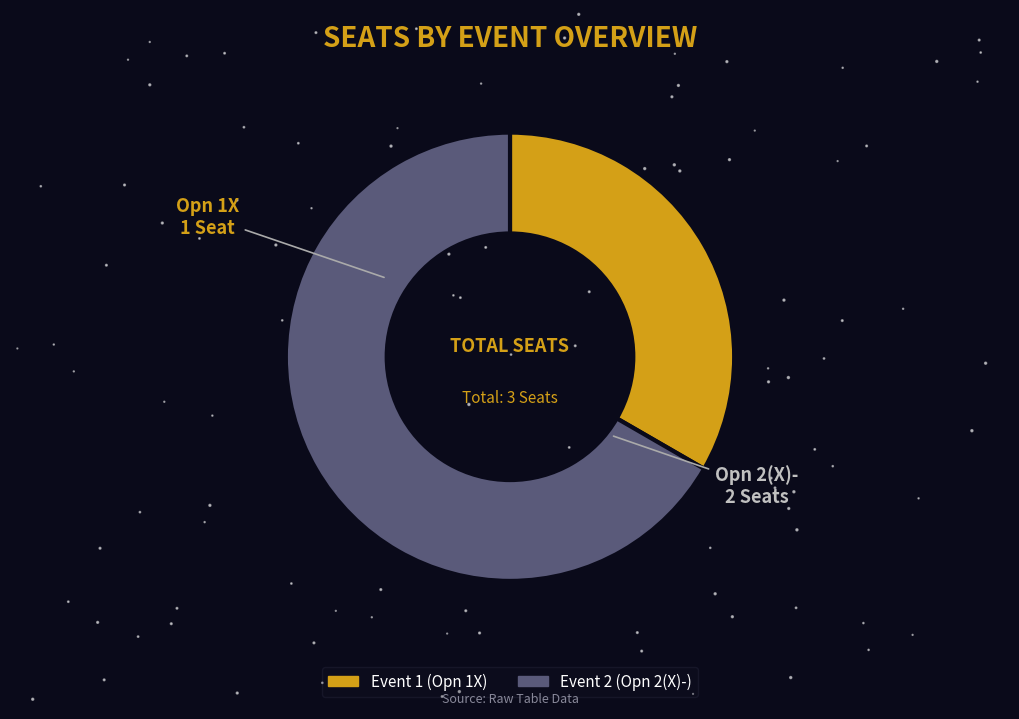

Count the number of slices in the pie.

2